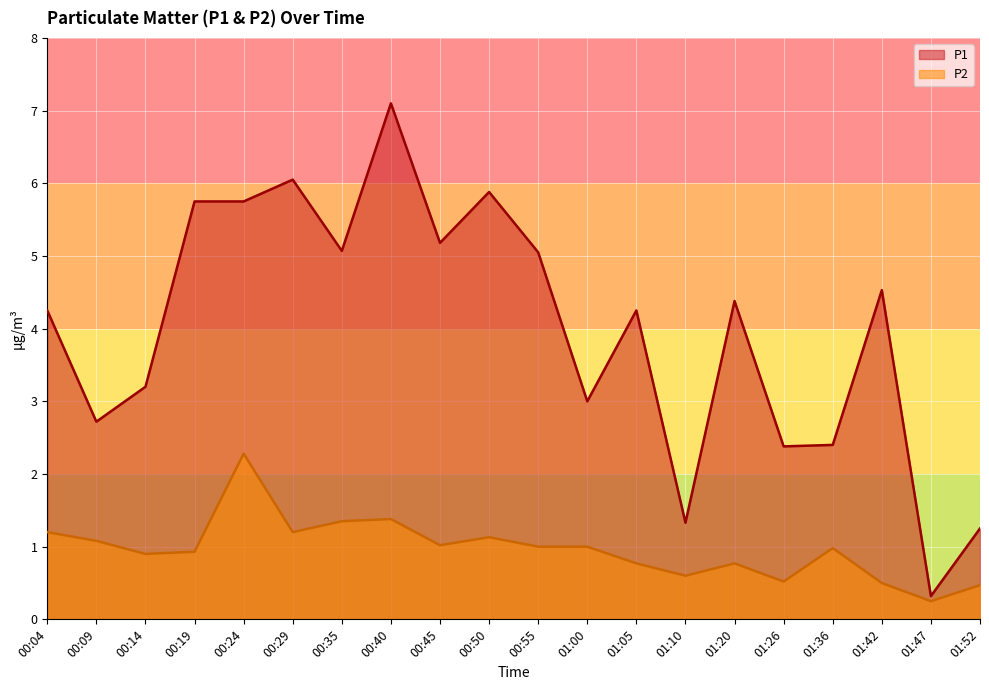

What is the difference between the highest and lowest values at 00:04?

3.0